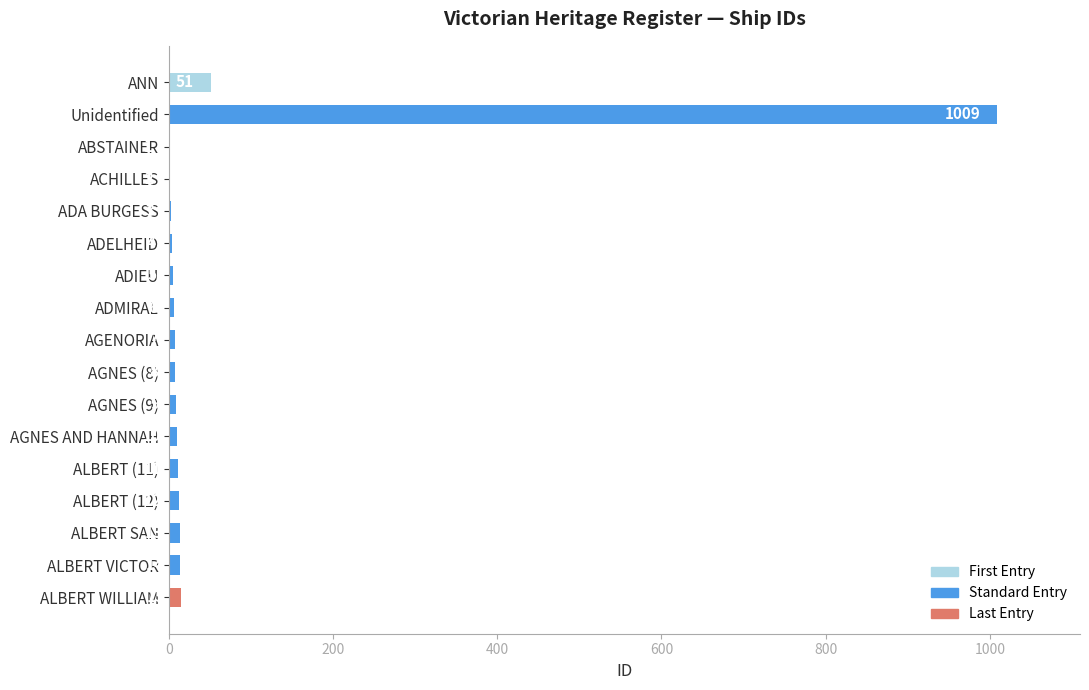

At which label is the value closest to 505?

ANN